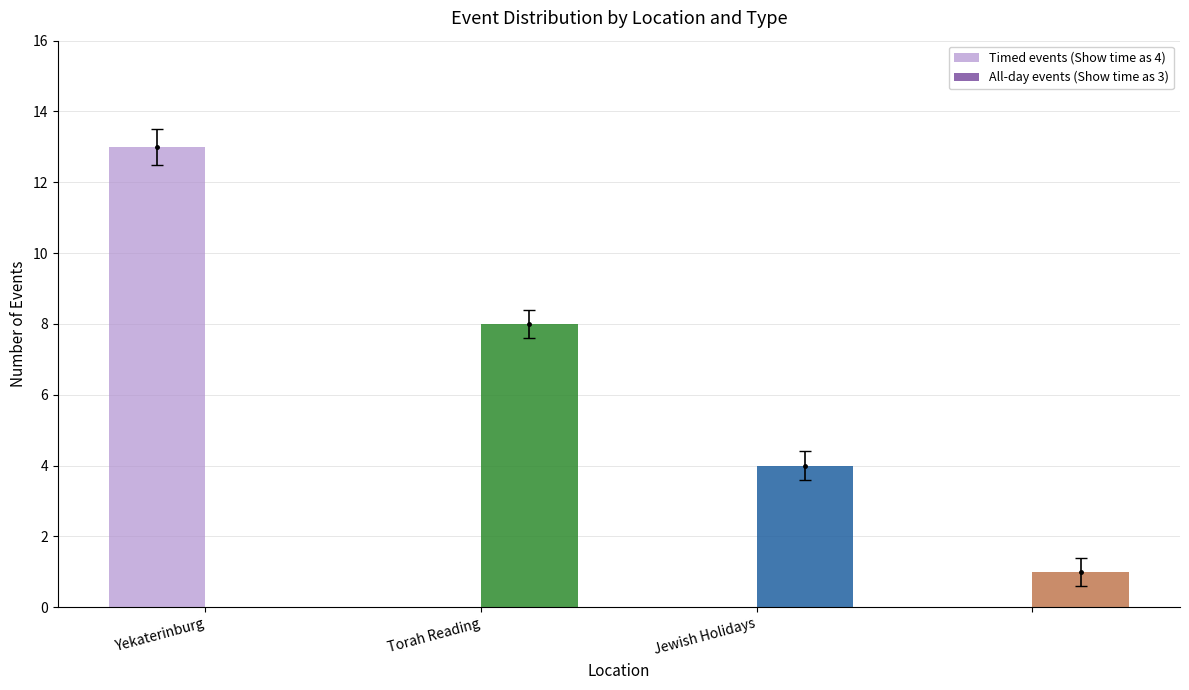

How many groups of bars are there?

4